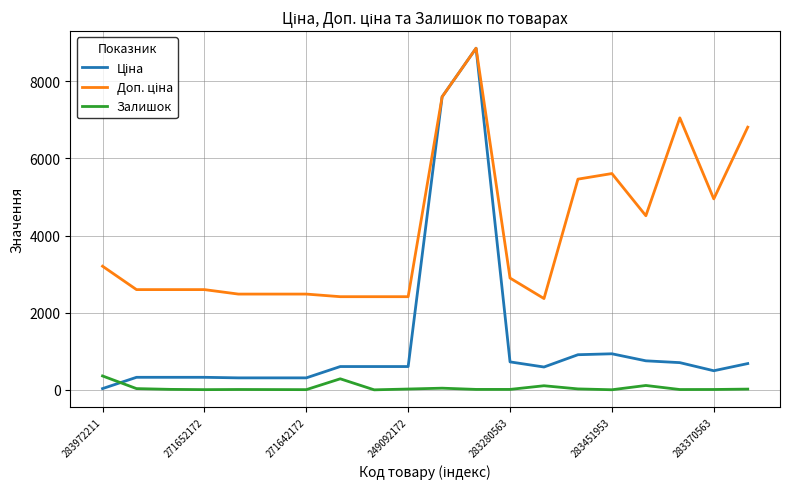

Where is Доп. ціна nearest to the value 5611?

283451953